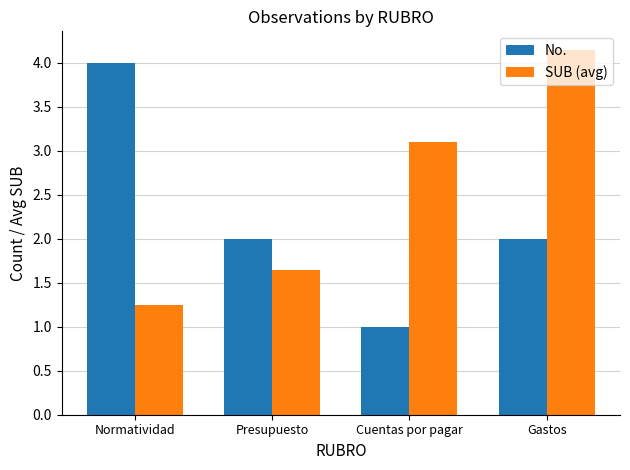

Are the bars horizontal?

No